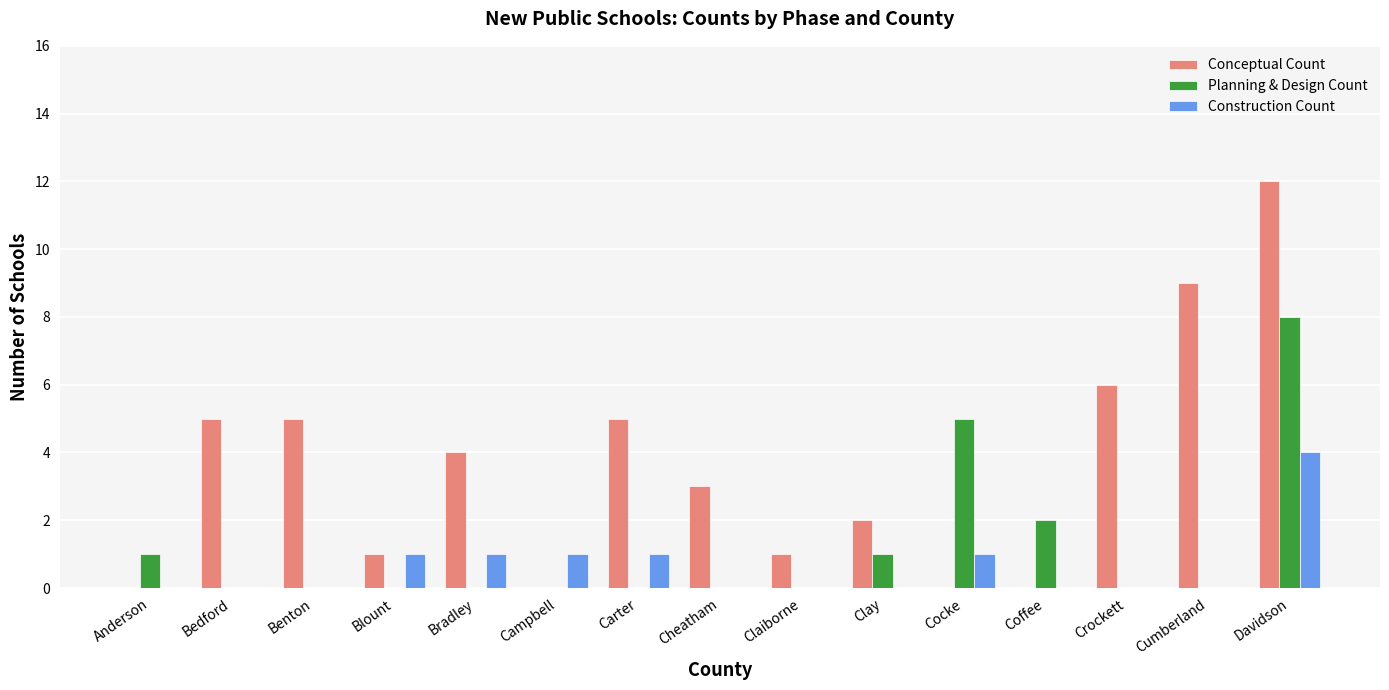

What is the difference between the Planning & Design Count values at Coffee and Bedford?

2